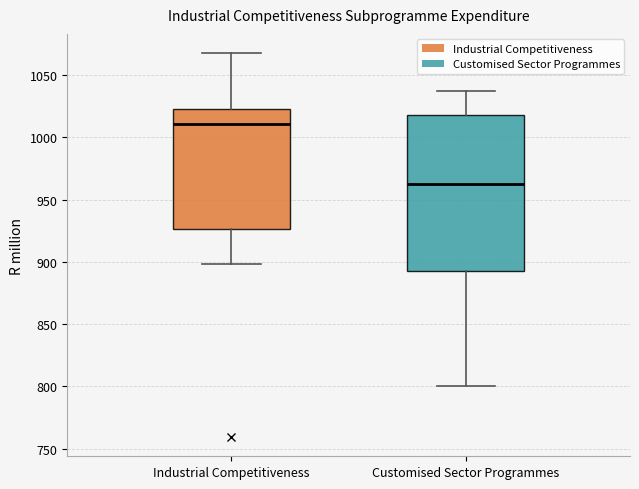

Reading left to right, transcribe this box plot: for each box, give where its median line is, the range the box spans, and where its two whiskers end, as read against the y-axis. The values are not printed on the chart, so give them approximately, as read against the axis.

Industrial Competitiveness: median 1010, box 925 to 1025, whiskers 900 to 1070
Customised Sector Programmes: median 965, box 895 to 1020, whiskers 800 to 1040